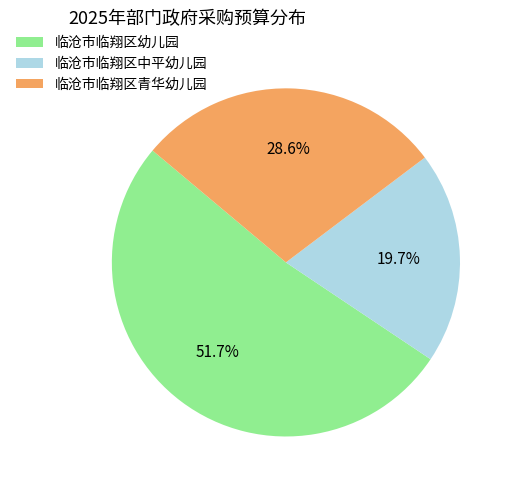

What is the majority slice?

临沧市临翔区幼儿园